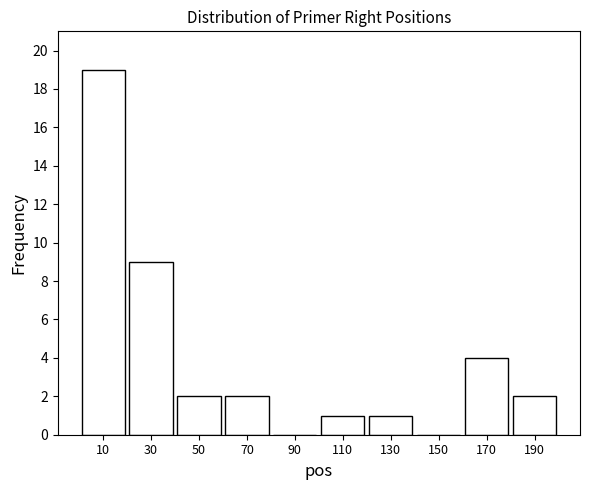

Reading left to right, transcribe this chart: for each bar, give the range it covers on the x-axis and its height. The values are not printed on the chart, so give them approximately, as read against the axis.

0 to 20: 19
20 to 40: 9
40 to 60: 2
60 to 80: 2
80 to 100: 0
100 to 120: 1
120 to 140: 1
140 to 160: 0
160 to 180: 4
180 to 200: 2